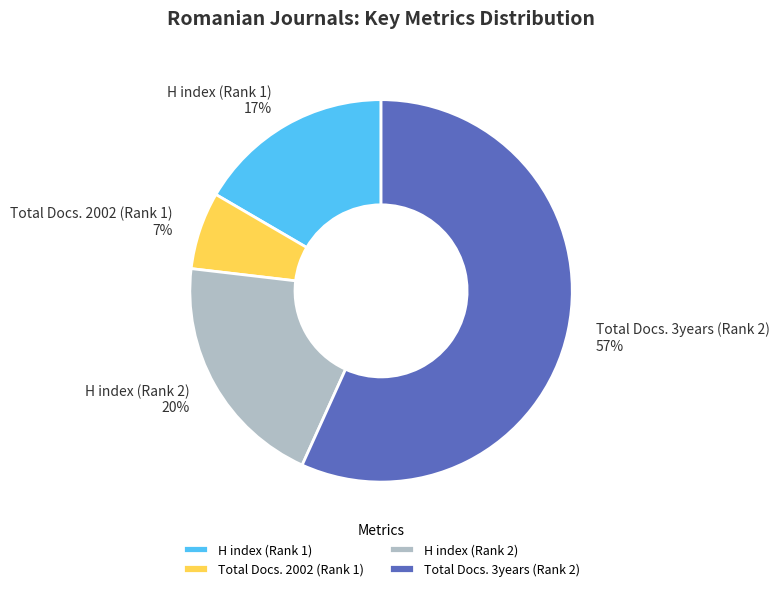

To the nearest percent, what is the average slice percentage?

25%